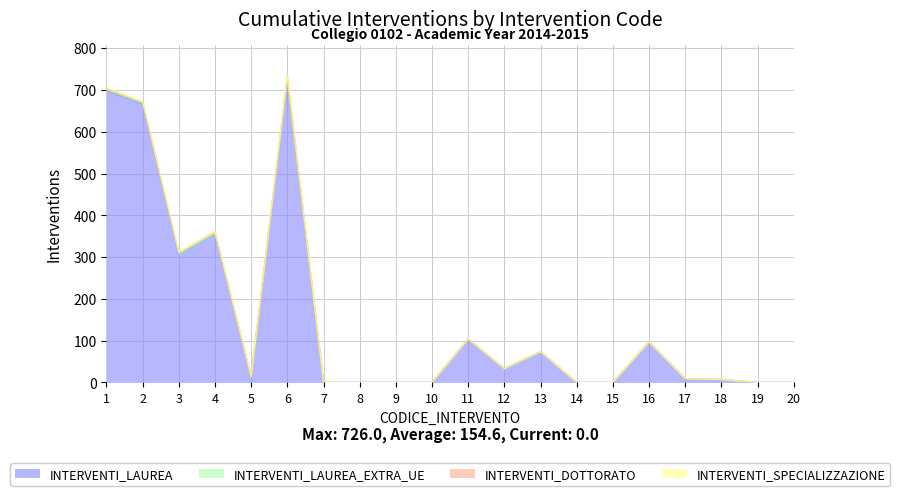

Which series has the largest total across all categories?

INTERVENTI_LAUREA